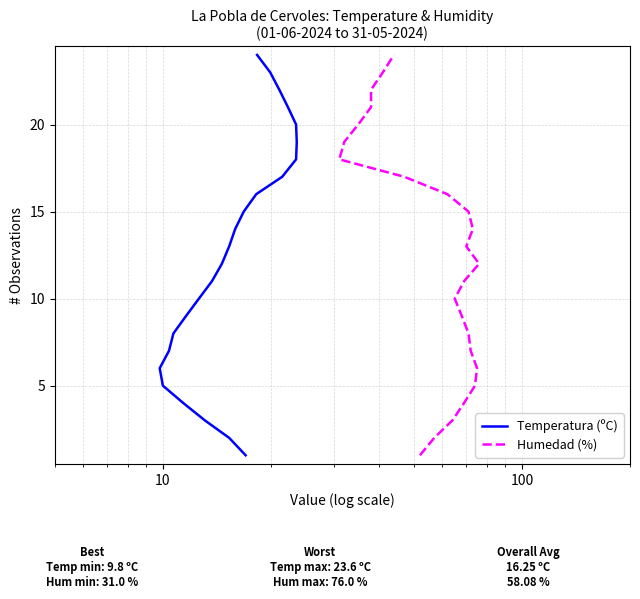

What are all the series names shown in the legend?

Temperatura (ºC), Humedad (%)